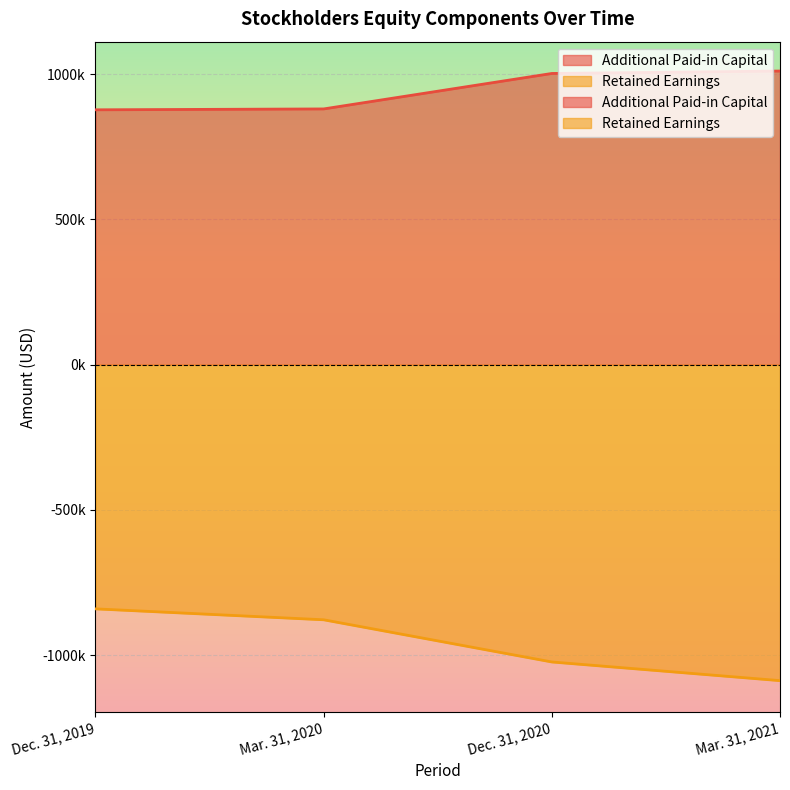

What are all the series names shown in the legend?

Additional Paid-in Capital, Retained Earnings